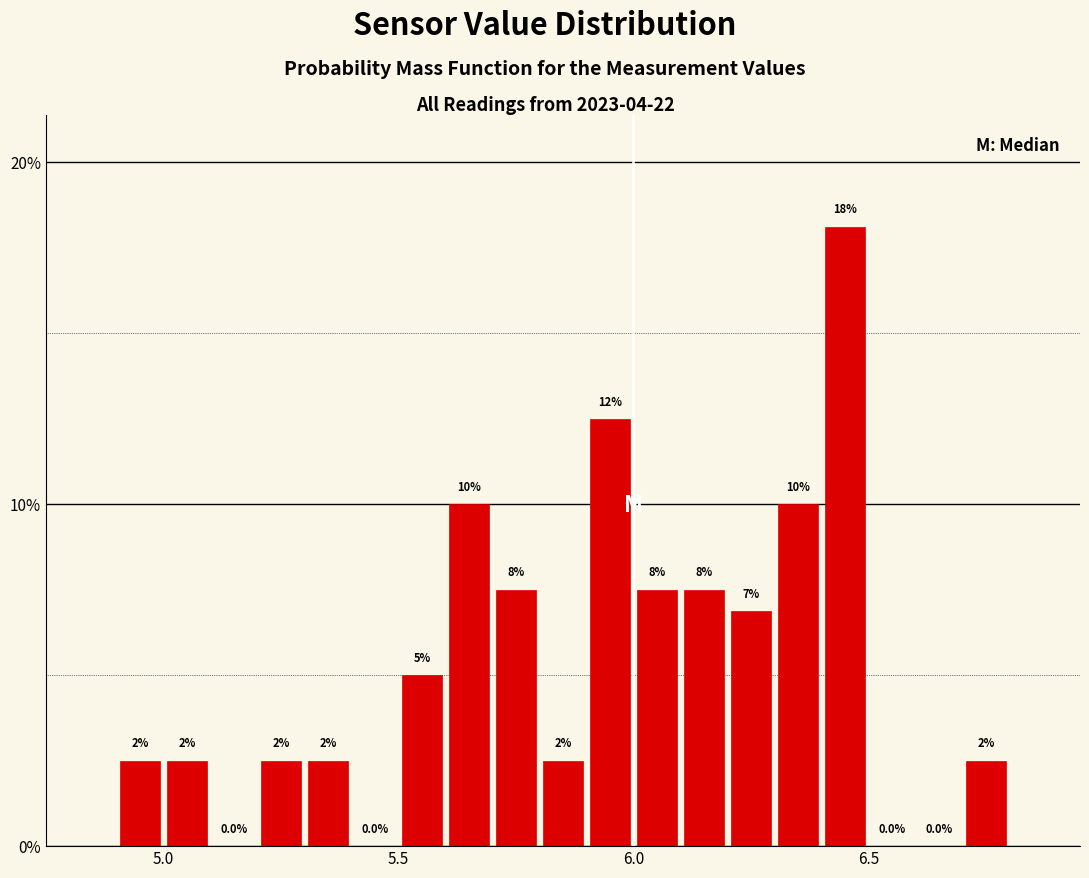

Read against the x-axis, roughly where is the centre of the tallest bar?

6.45